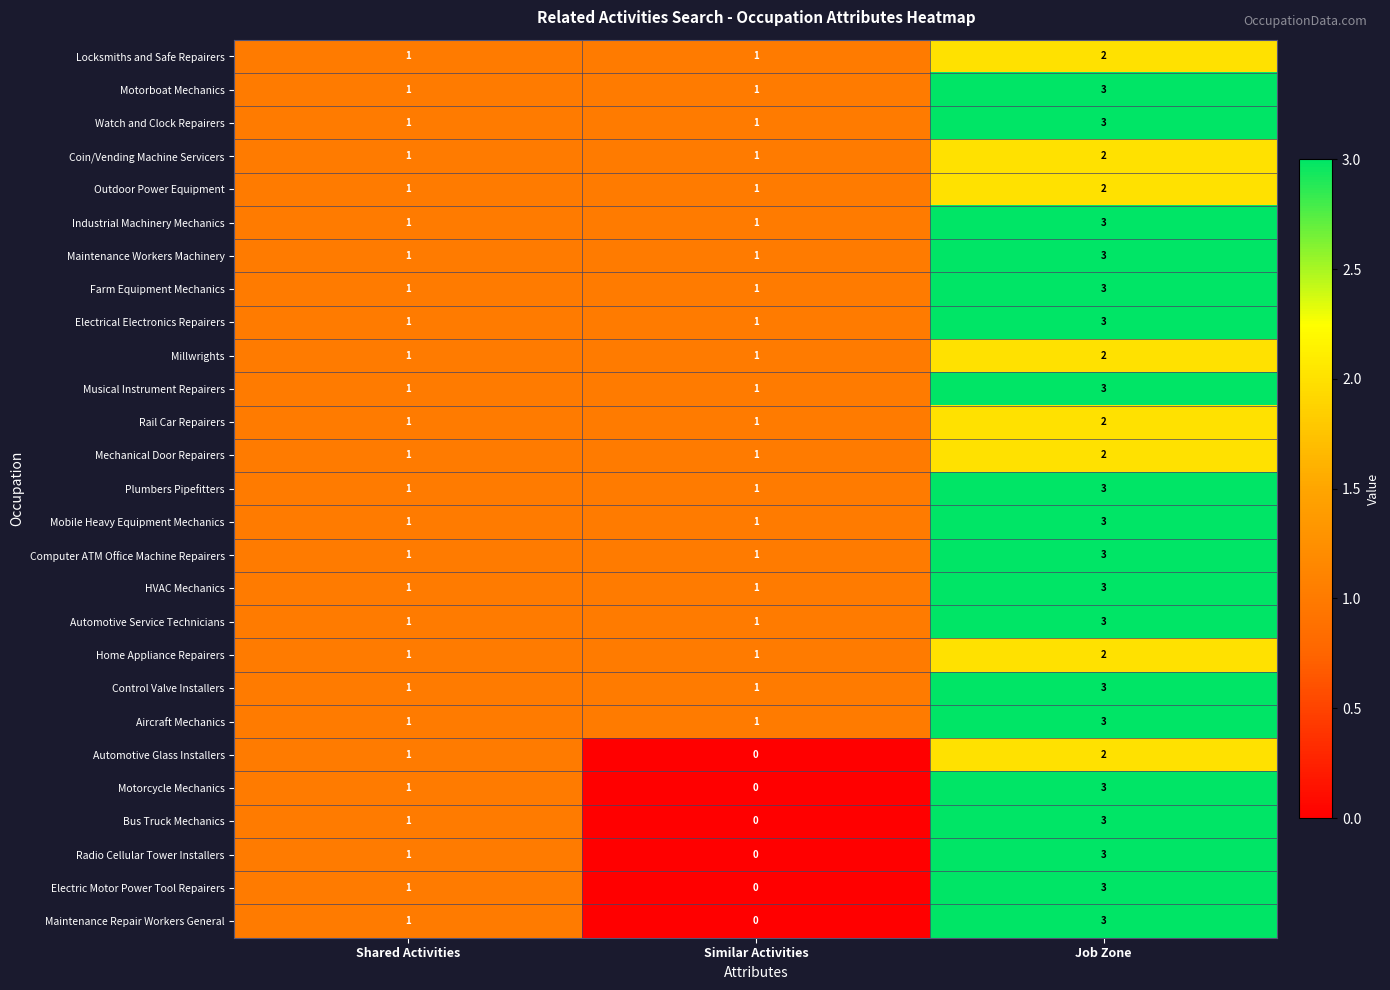

Which label corresponds to the largest value in the chart?

Job Zone